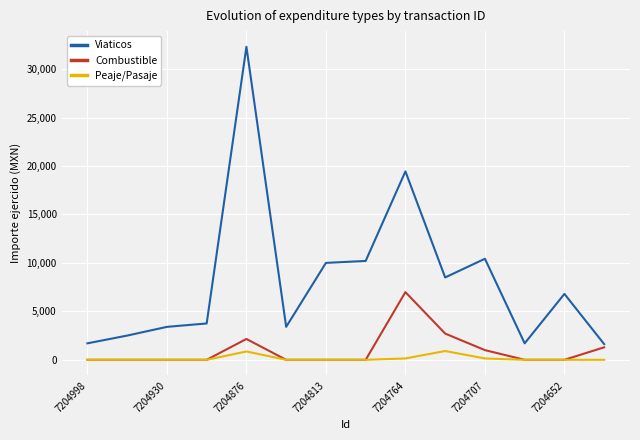

List the series in order of their peak value, highest first.

Viaticos, Combustible, Peaje/Pasaje